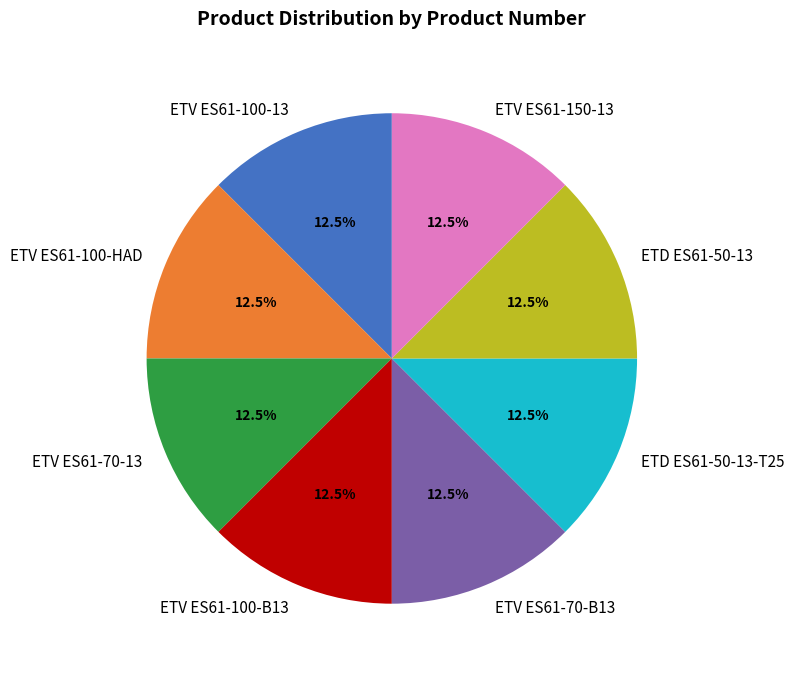

Is ETV ES61-70-B13 the majority of the pie?

No